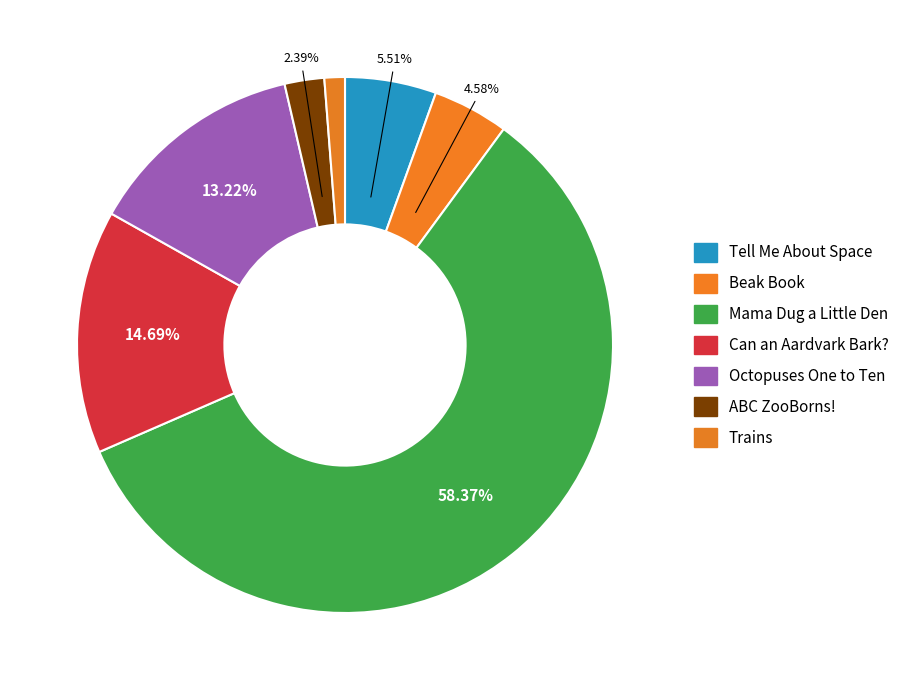

The Can an Aardvark Bark? slice represents 20% of the pie. True or false?

False